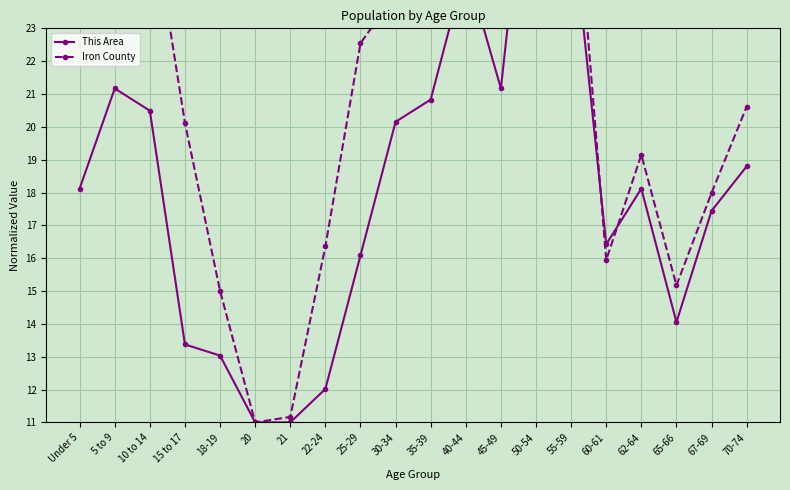

Is it true that This Area equals 20.2 at 50-54?

False